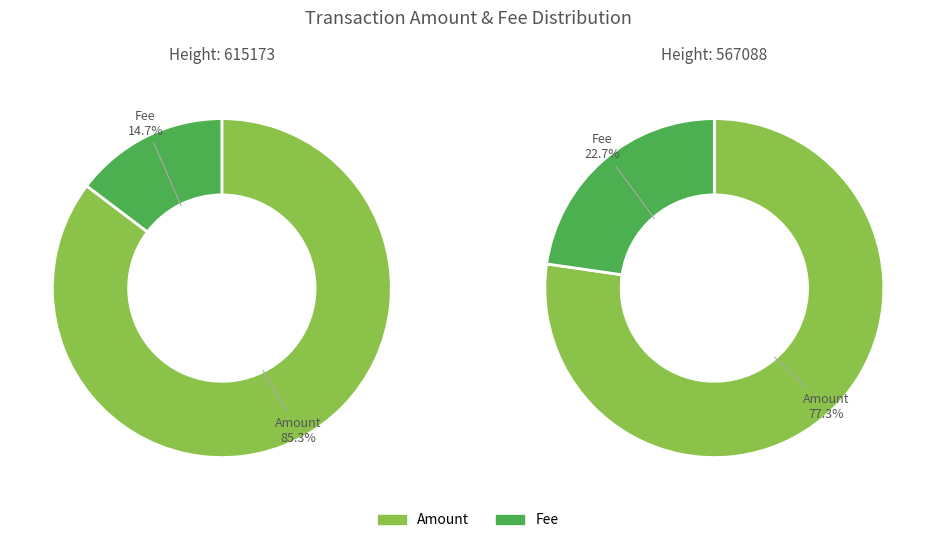

How many segments does this pie chart have?

2